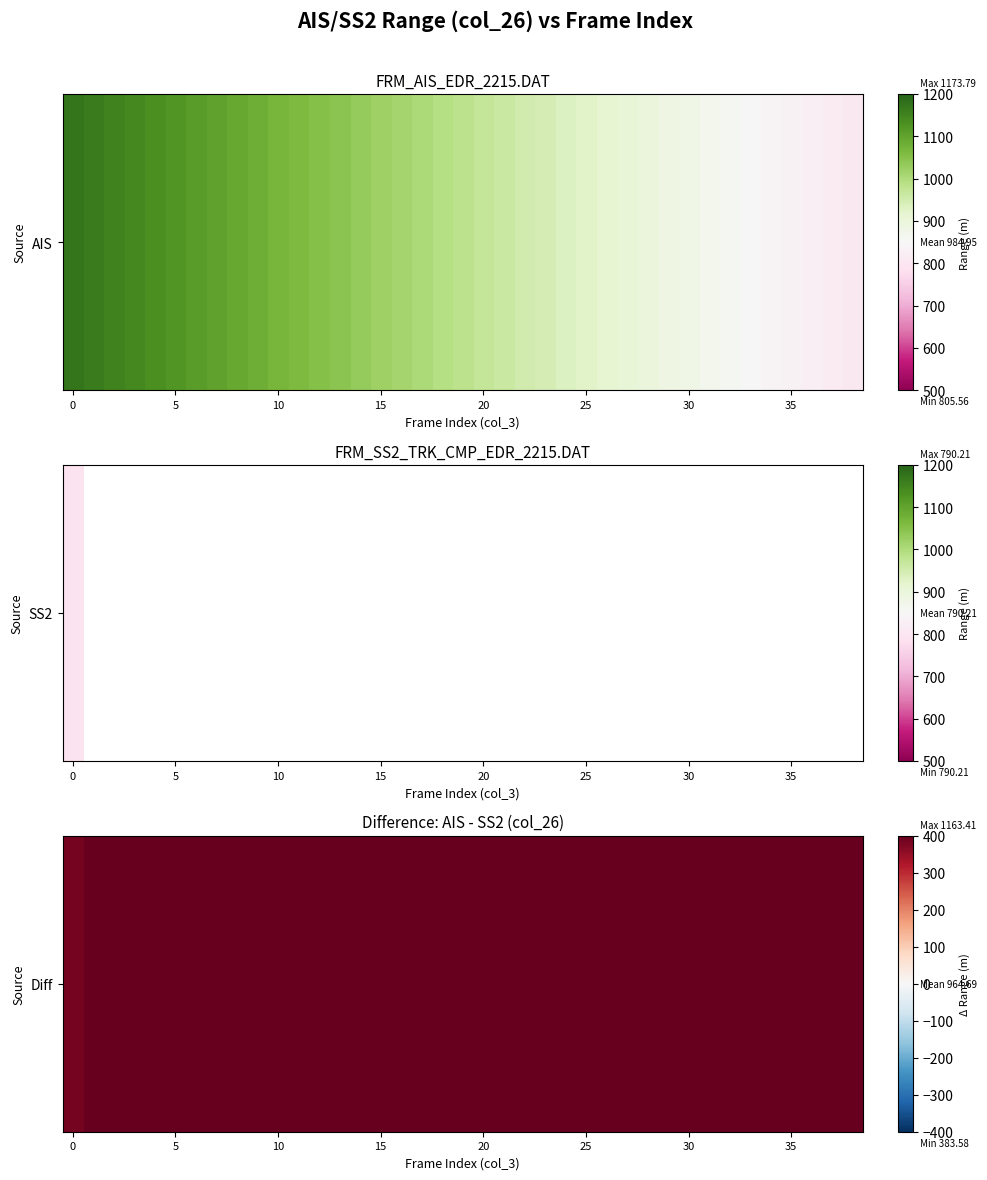

How many categories are shown in the chart?

39